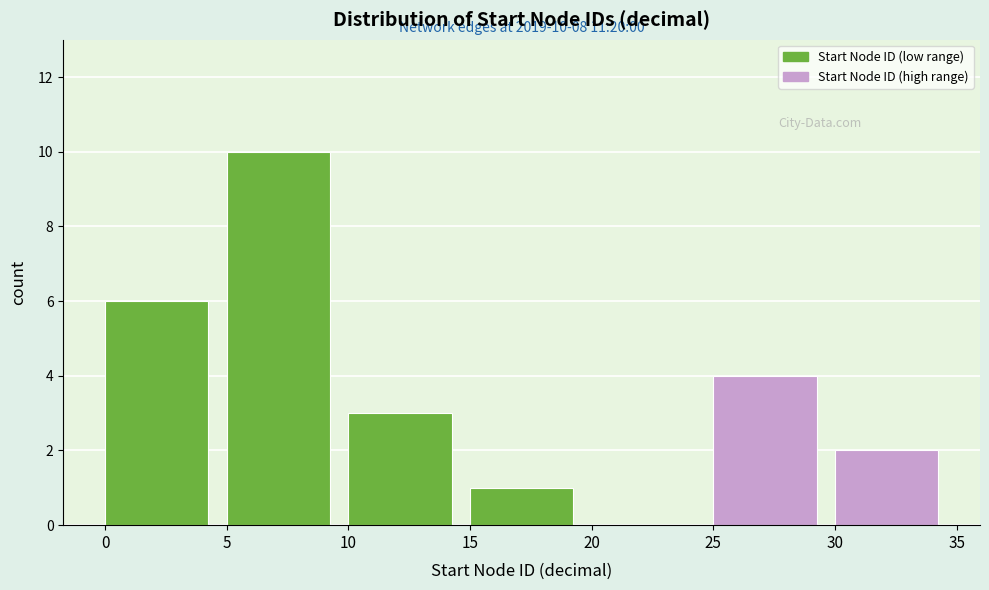

Over which range of the x-axis is the bar tallest?

5 to 10